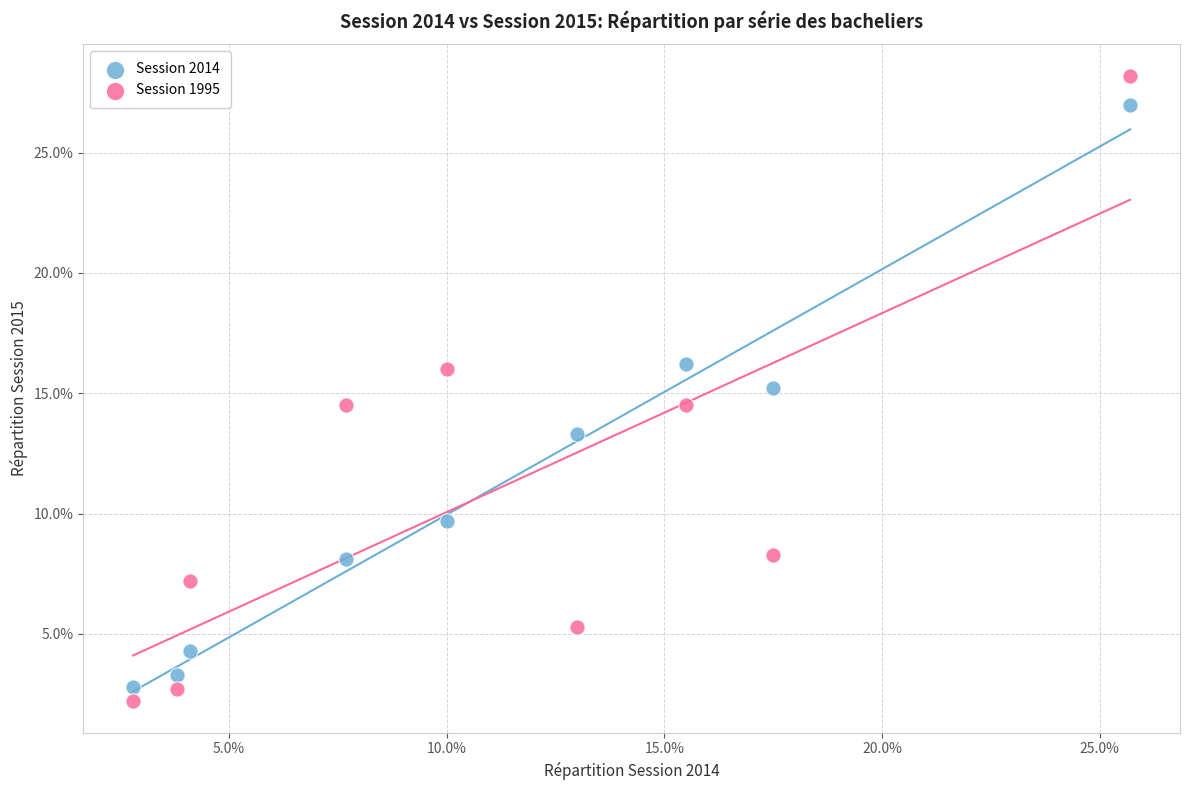

What are all the series names shown in the legend?

Session 2014, Session 1995